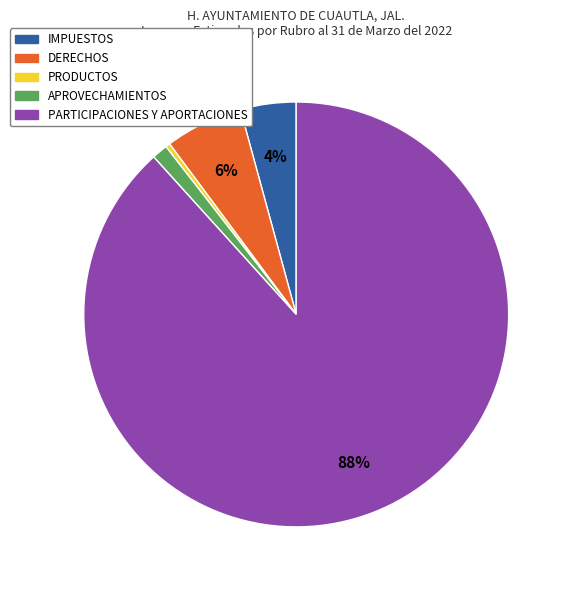

Rank the categories by value from lowest to highest.

PRODUCTOS, APROVECHAMIENTOS, IMPUESTOS, DERECHOS, PARTICIPACIONES Y APORTACIONES